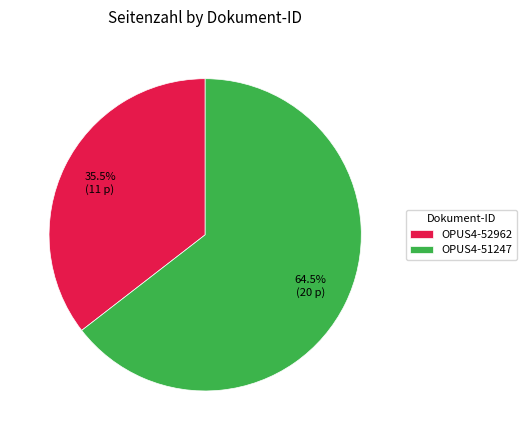

Which slice represents more than half of the pie?

OPUS4-51247